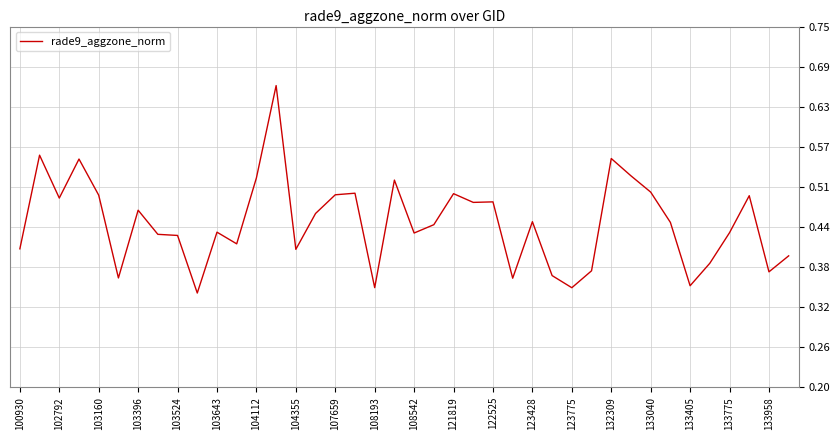

Is it true that the value at 104112 is 0.7?

False